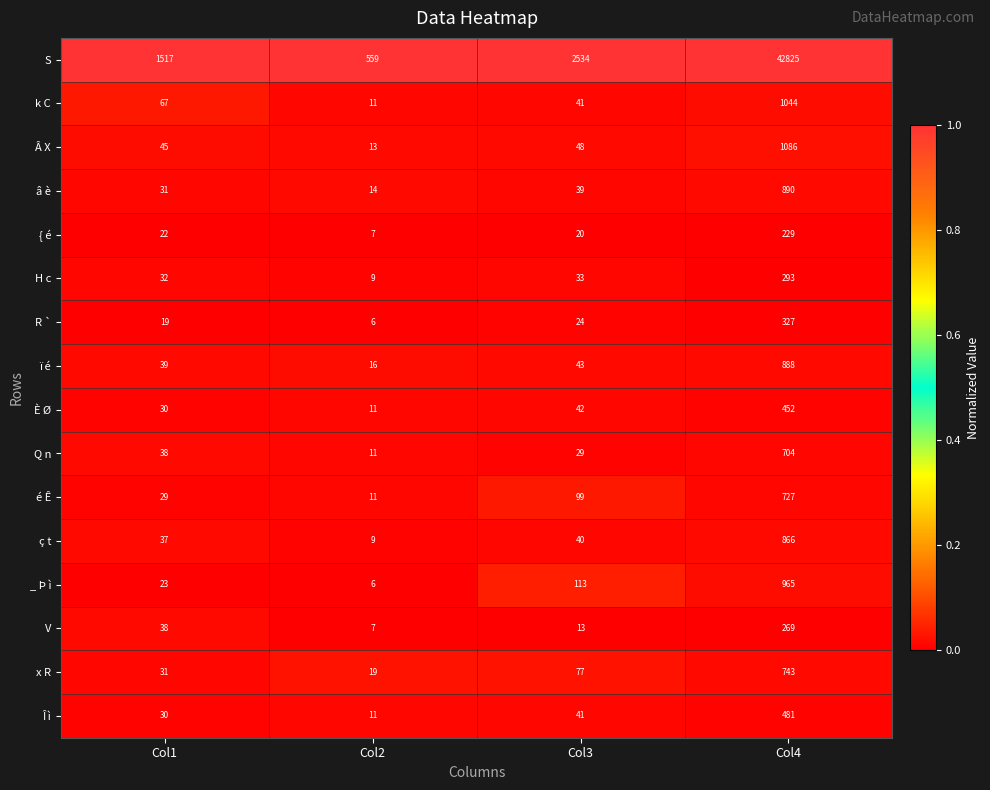

List the labels in order of ï é value, largest first.

Col4, Col3, Col1, Col2